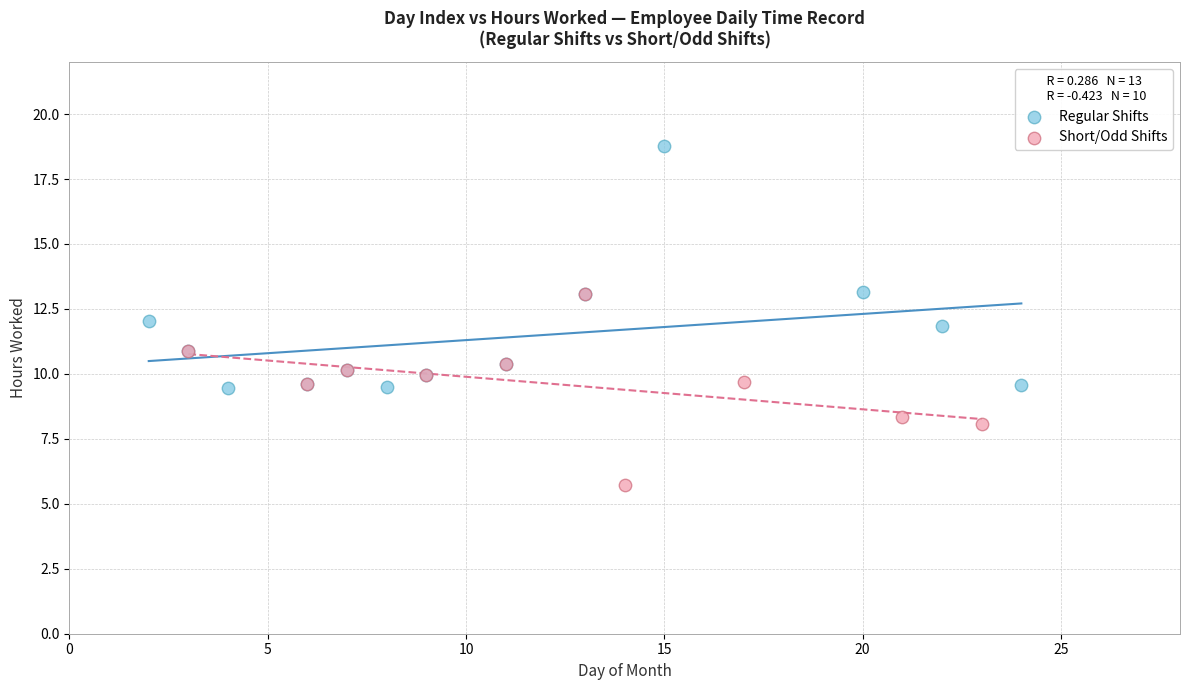

Which series contains the lowest Y value?

Short/Odd Shifts